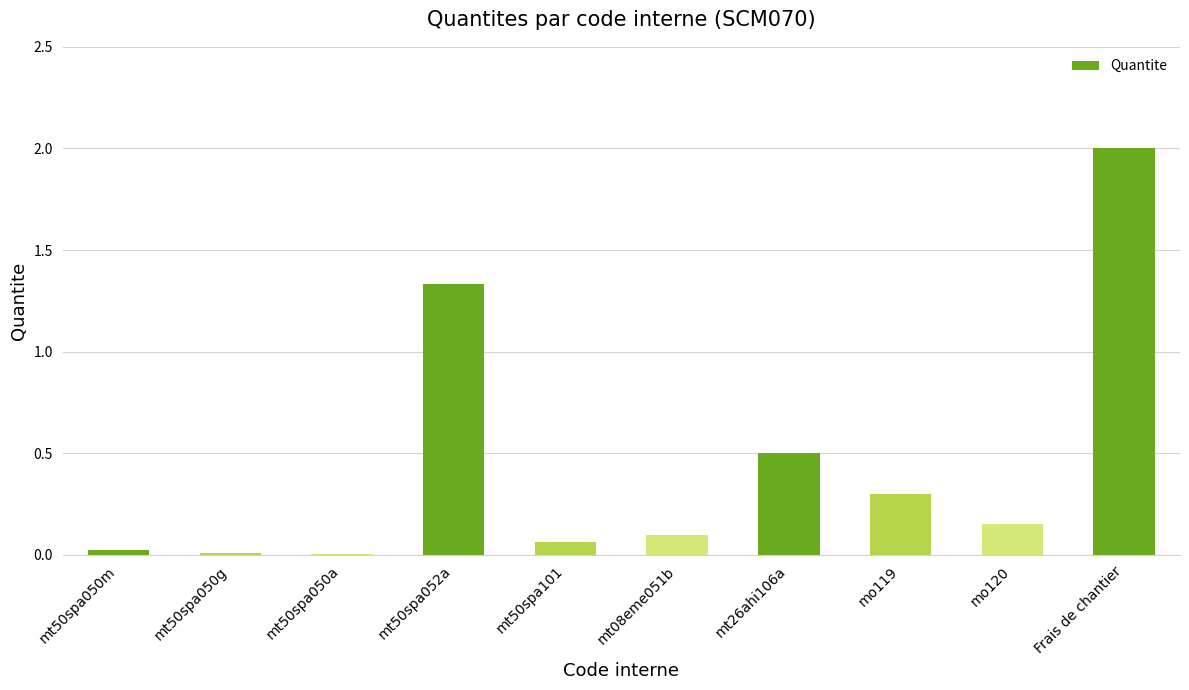

The value at mt50spa050g is 0.0. True or false?

True